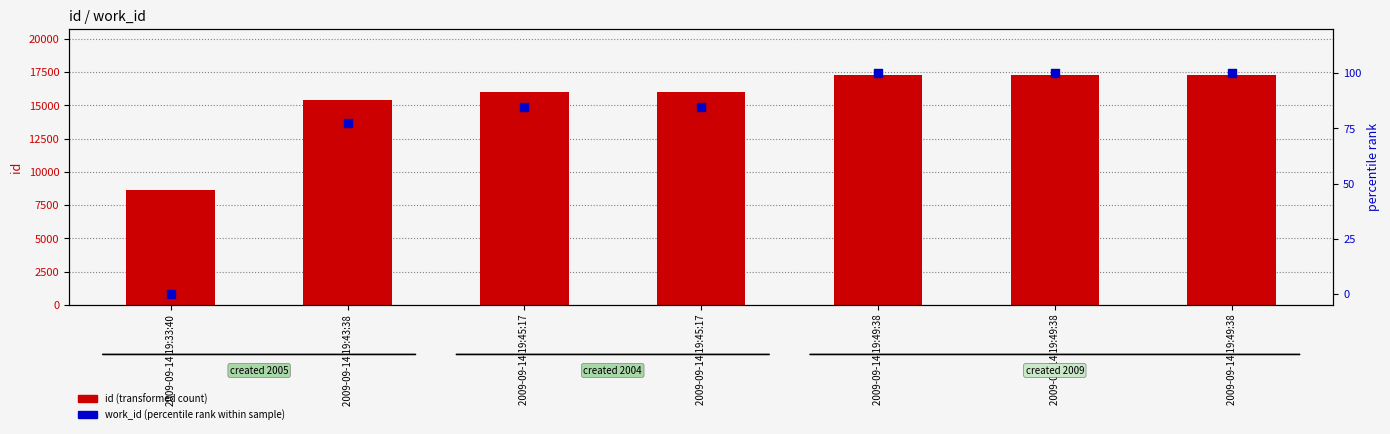

What is the total value across all series at 2009-09-14 19:49:38?

17375.0